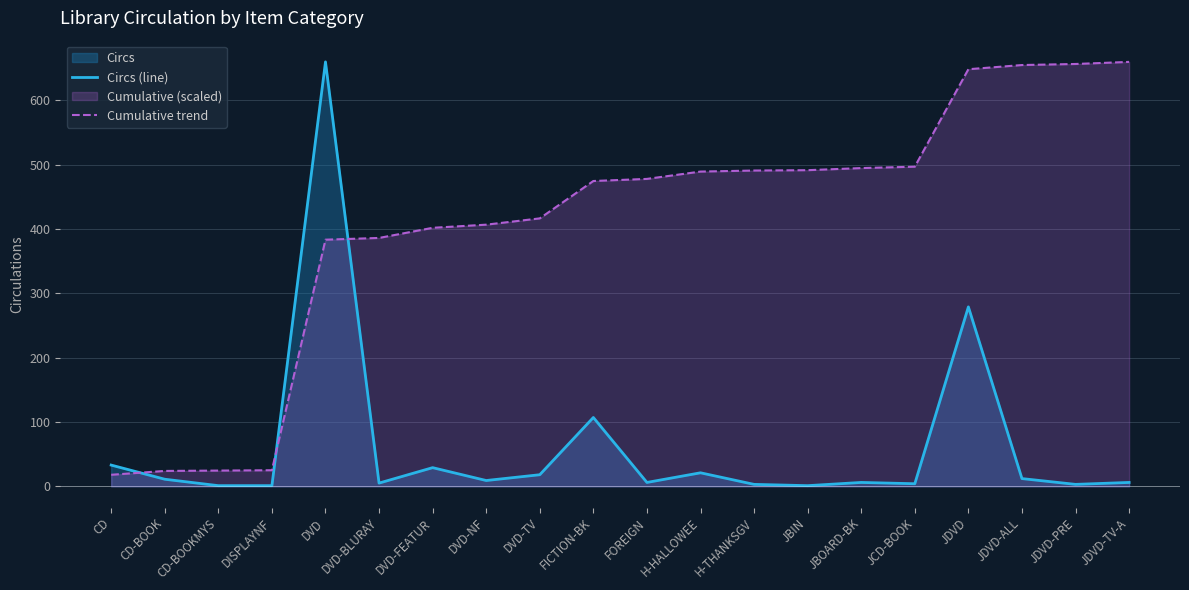

How many lines are shown in the chart?

2